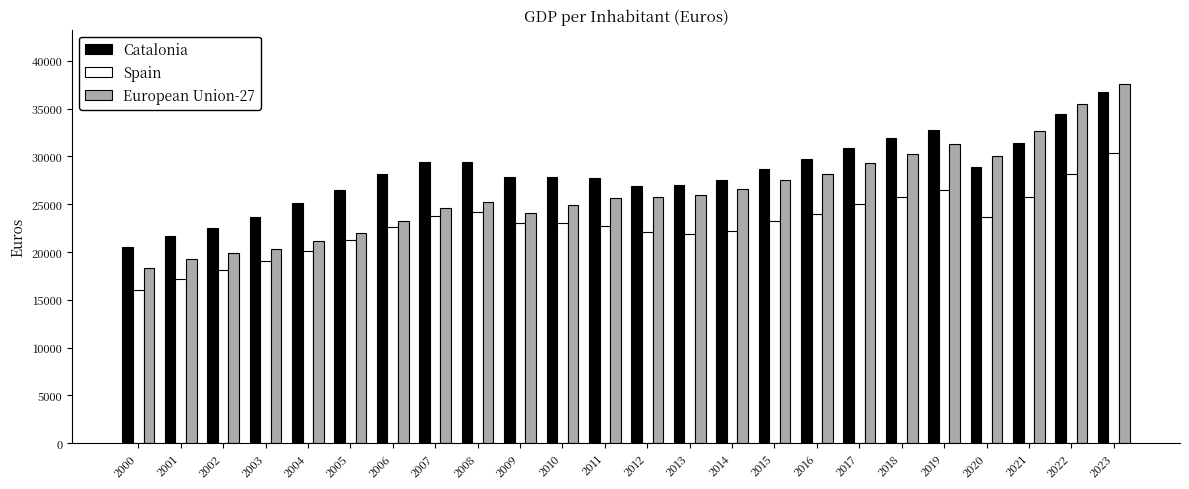

What is the difference between the maximum and minimum values in the Spain series?

14350